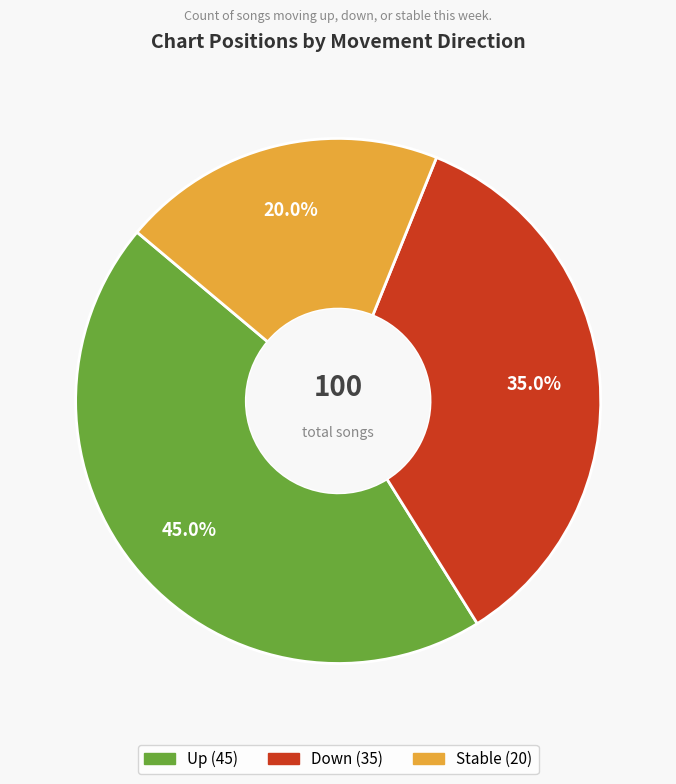

Is there any slice that represents more than half of the pie?

No